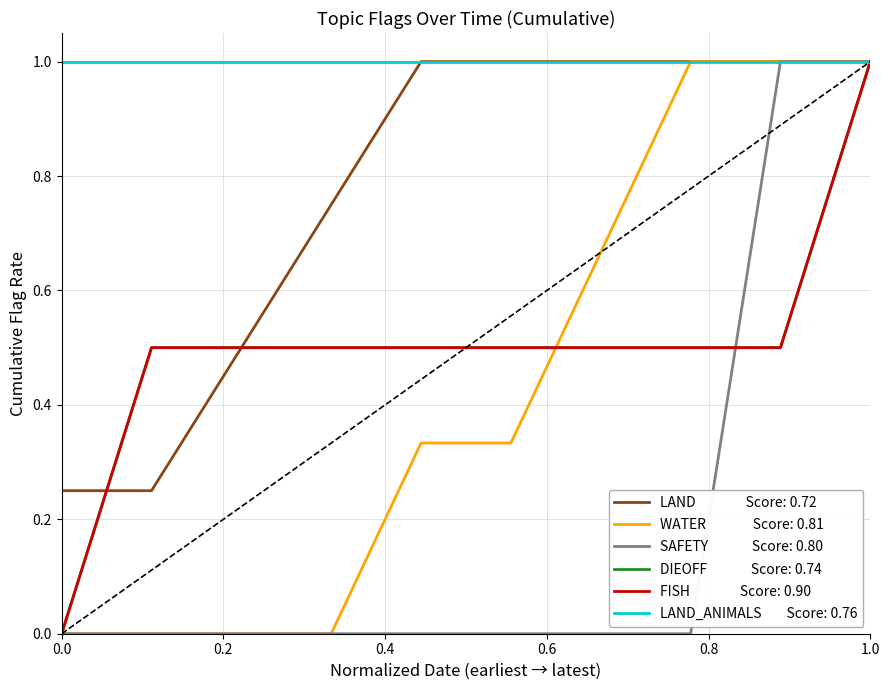

Is this an area chart (filled region under the line)?

No